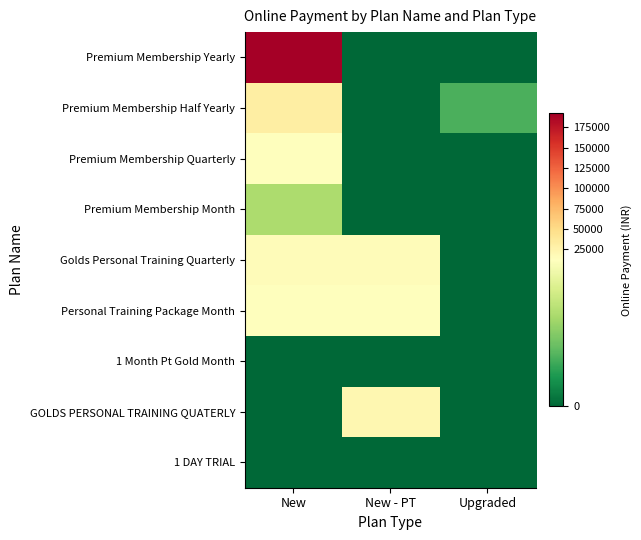

Reading left to right, extract all data points from this chart.

Premium Membership Yearly: New=192000	New - PT=0	Upgraded=0
Premium Membership Half Yearly: New=31000	New - PT=0	Upgraded=4000
Premium Membership Quarterly: New=12500	New - PT=0	Upgraded=0
Premium Membership Month: New=7500	New - PT=0	Upgraded=0
Golds Personal Training Quarterly: New=16000	New - PT=16000	Upgraded=0
Personal Training Package Month: New=12000	New - PT=12000	Upgraded=0
1 Month Pt Gold Month: New=0	New - PT=0	Upgraded=0
GOLDS PERSONAL TRAINING QUATERLY: New=0	New - PT=21000	Upgraded=0
1 DAY TRIAL: New=0	New - PT=0	Upgraded=0